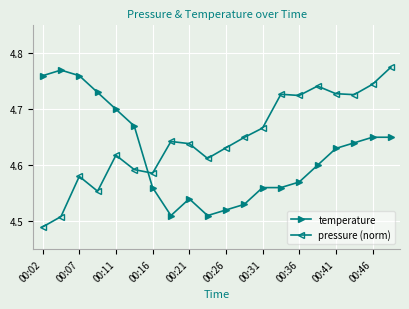

True or false: pressure (norm) has more than 2 interior local peaks.

True